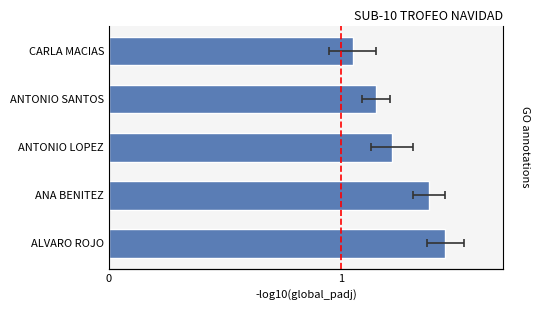

What is the maximum value shown in the chart?

1.4